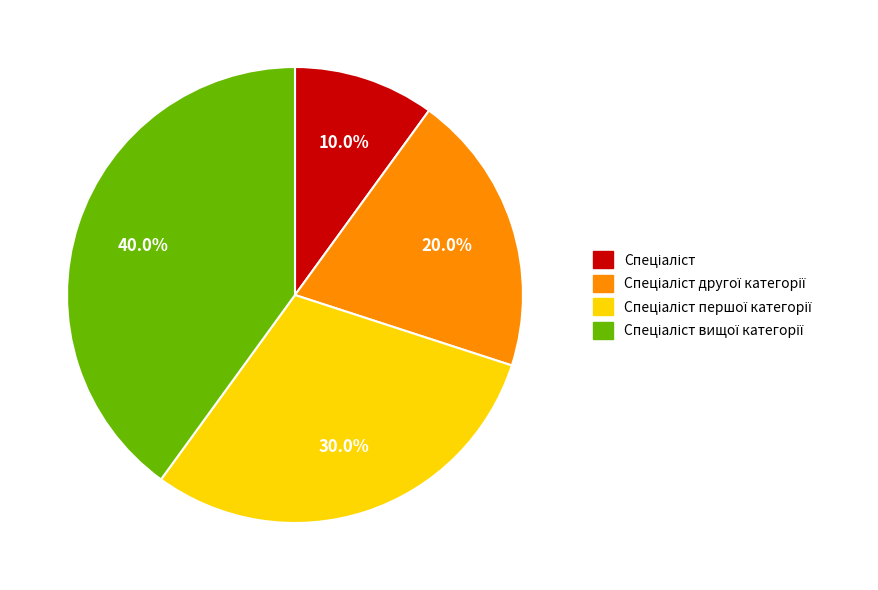

Is there any slice that represents more than half of the pie?

No